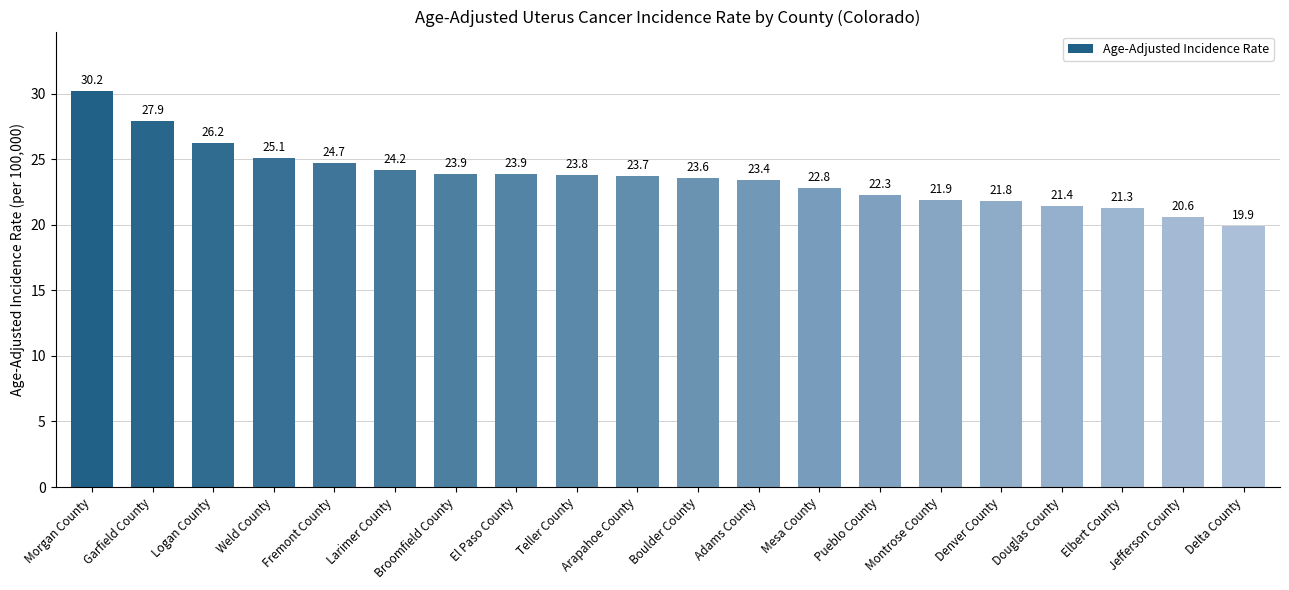

Approximately how many times larger is the value at Adams County compared to Douglas County?

1.1